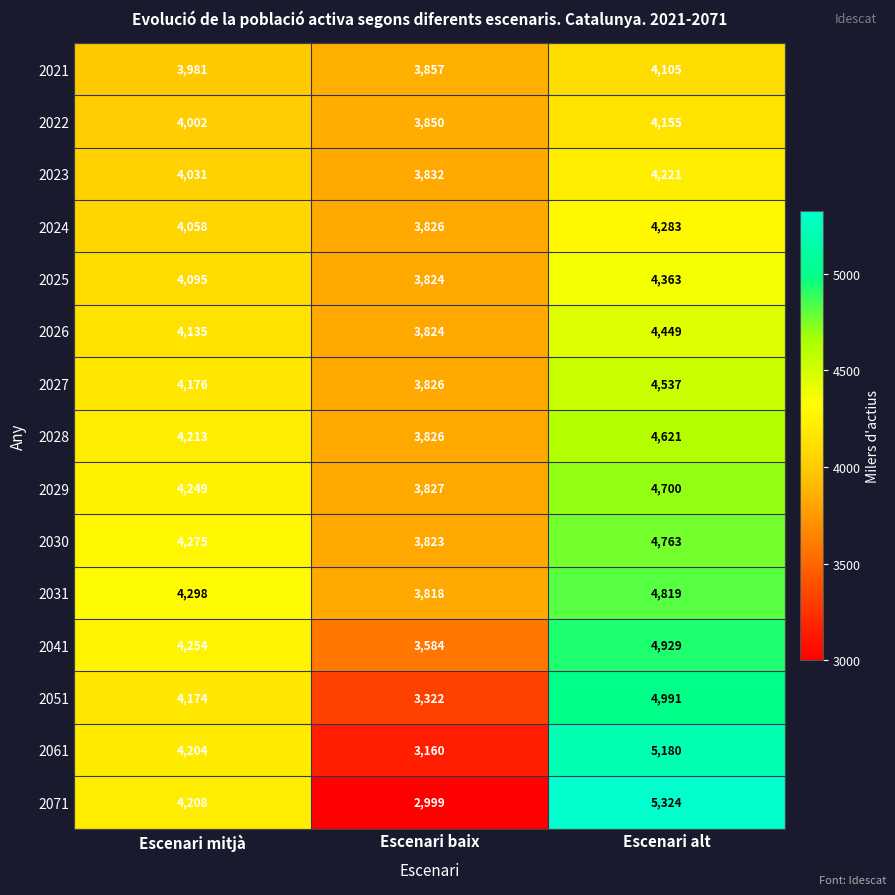

What is the total value across all series at Escenari alt?

69440